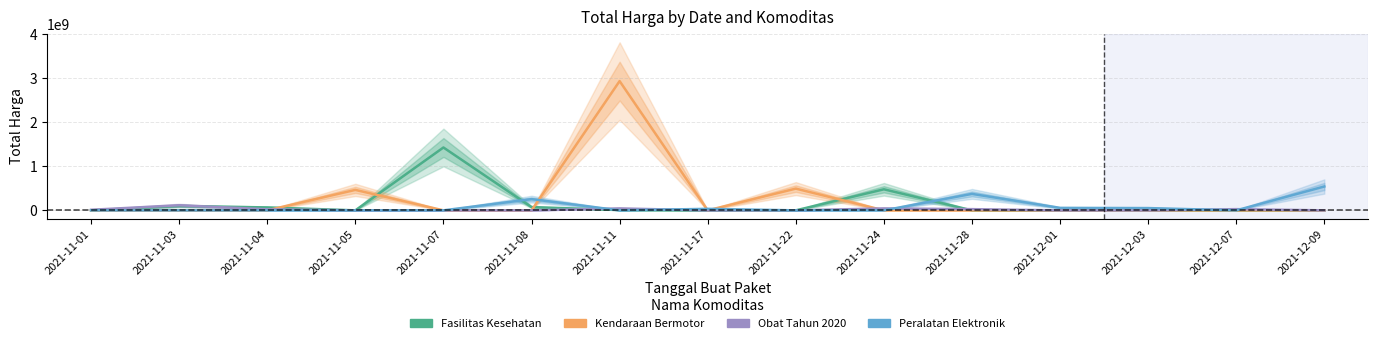

Which has a higher value, 2021-11-08 or 2021-12-09?

2021-11-08